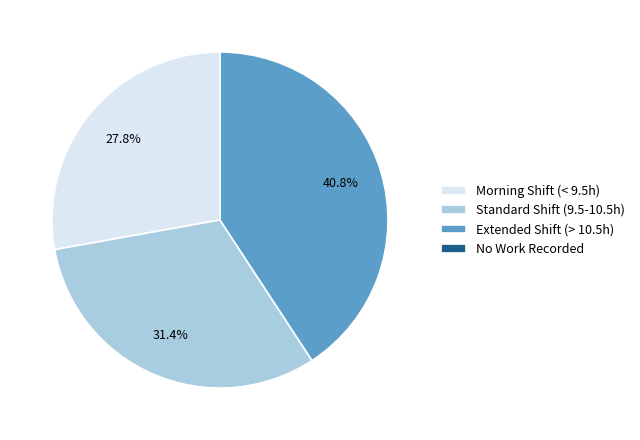

What is the largest slice in the pie chart?

Extended Shift (> 10.5h)